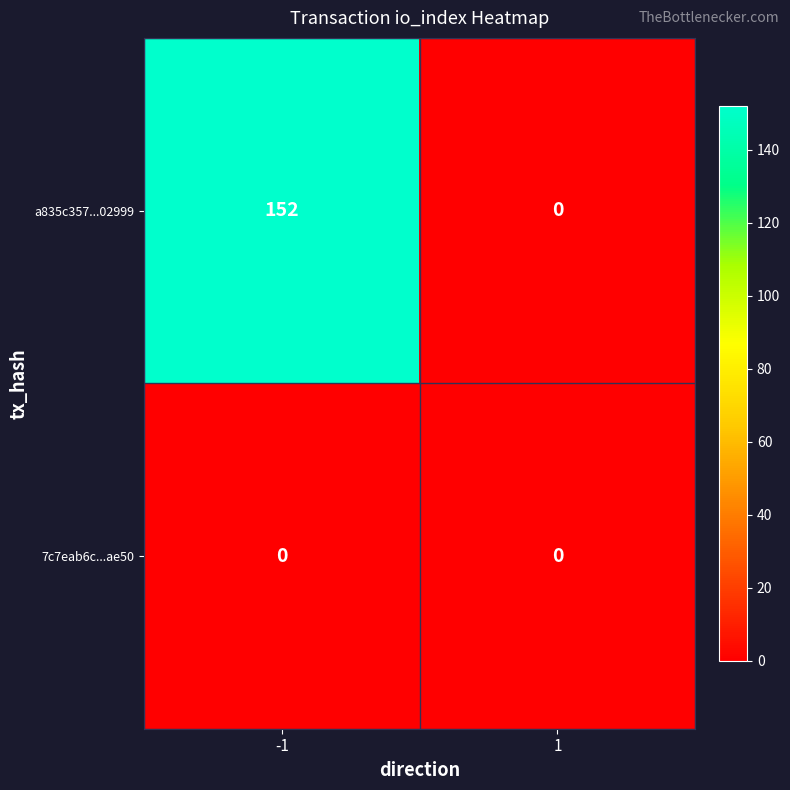

What is the maximum value shown in the chart?

152